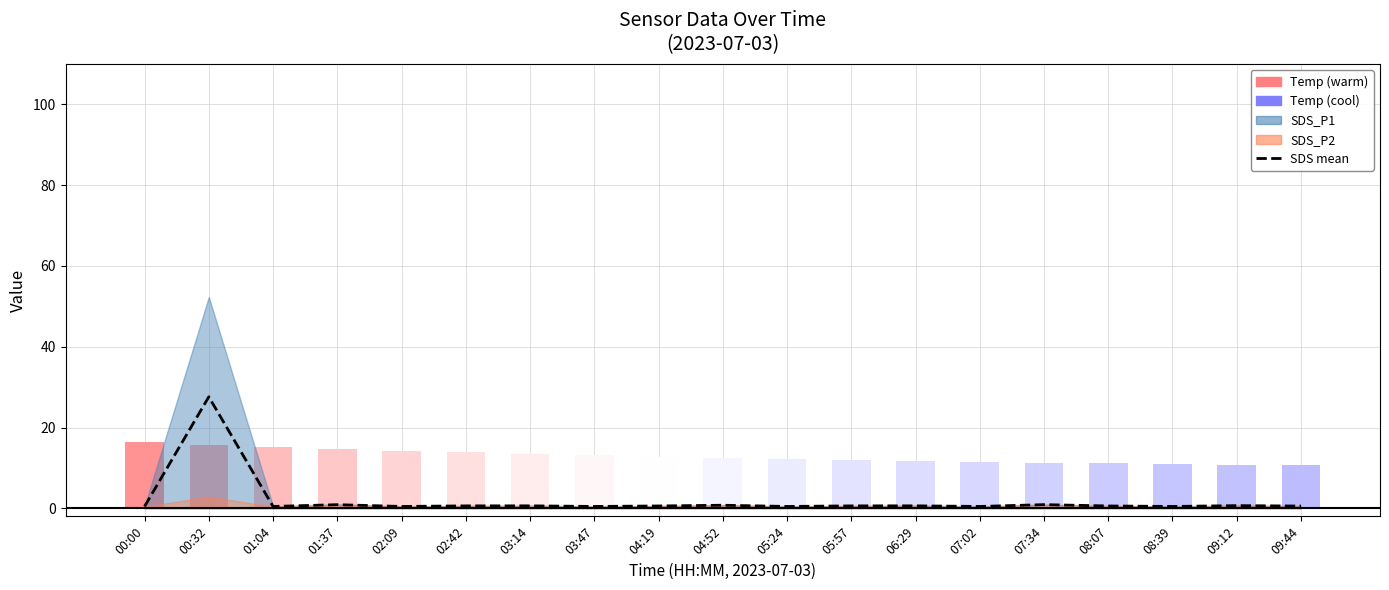

How many data points does each series have?

19